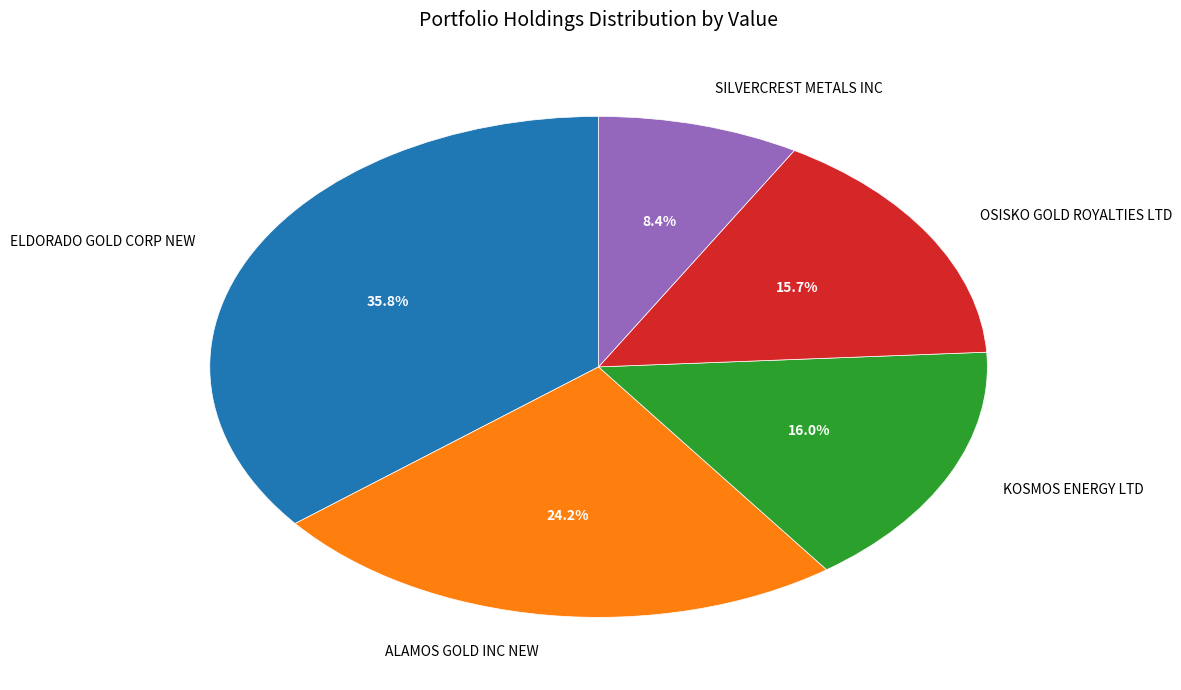

Combined, what portion of the pie is KOSMOS ENERGY LTD and ALAMOS GOLD INC NEW?

40.2%